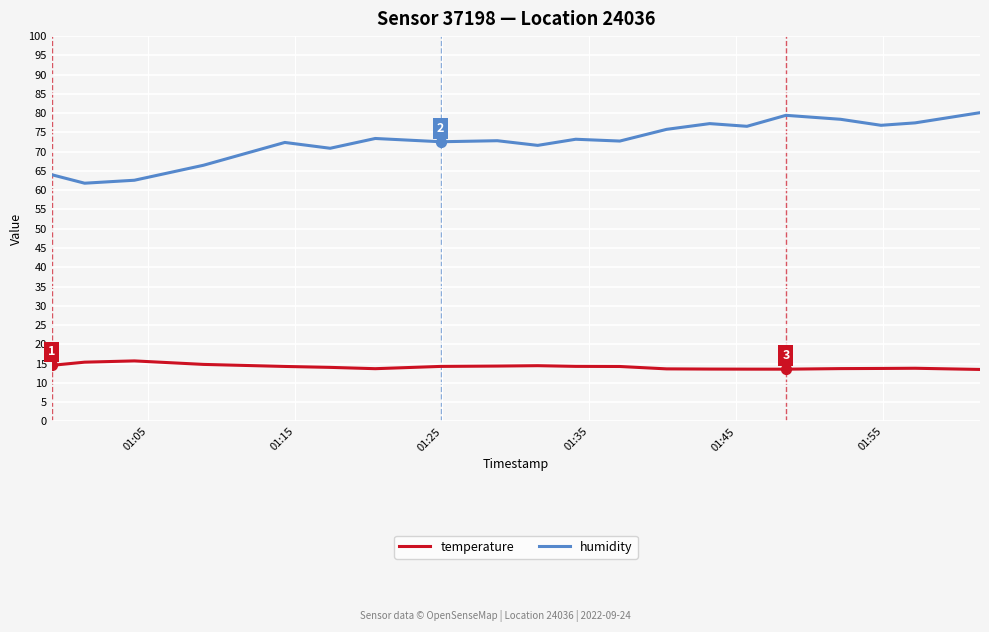

At how many categories does at least one series exceed 54?

20